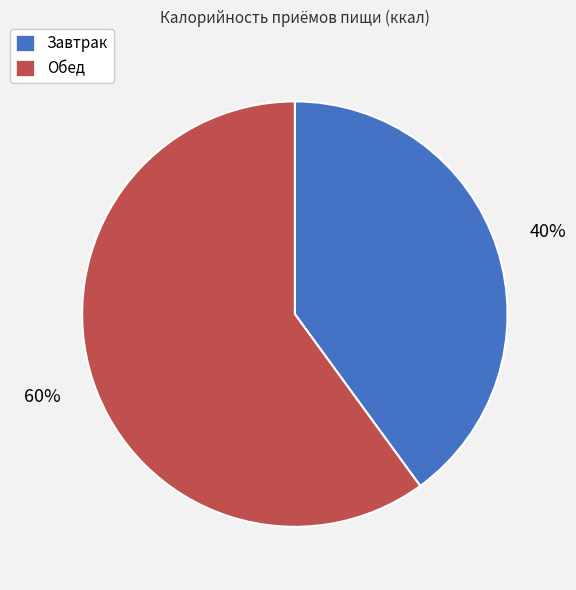

True or false: Обед accounts for 60% of the total.

True